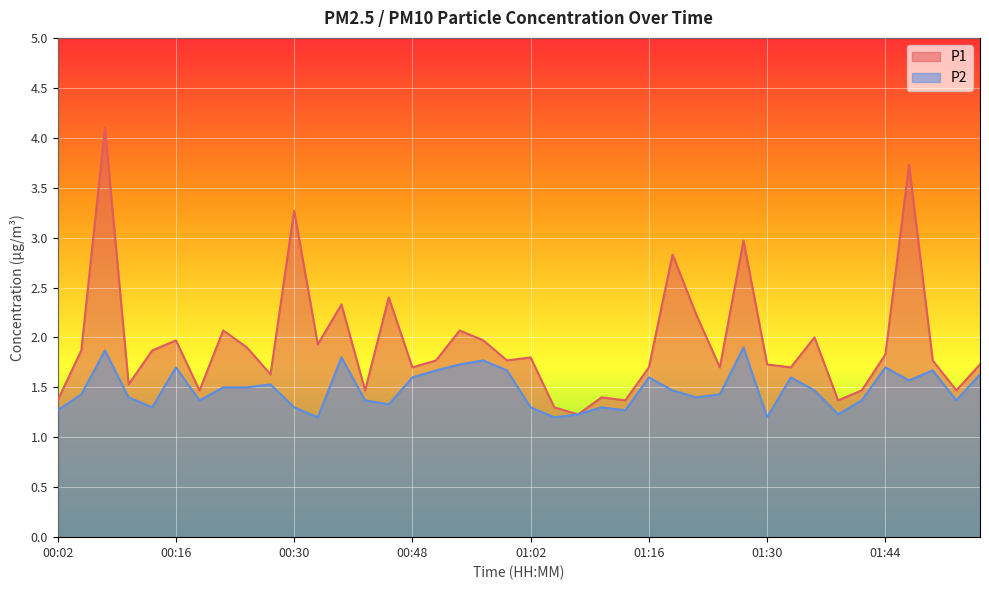

What is the sum of the P2 values at 00:25 and 00:19?

2.9